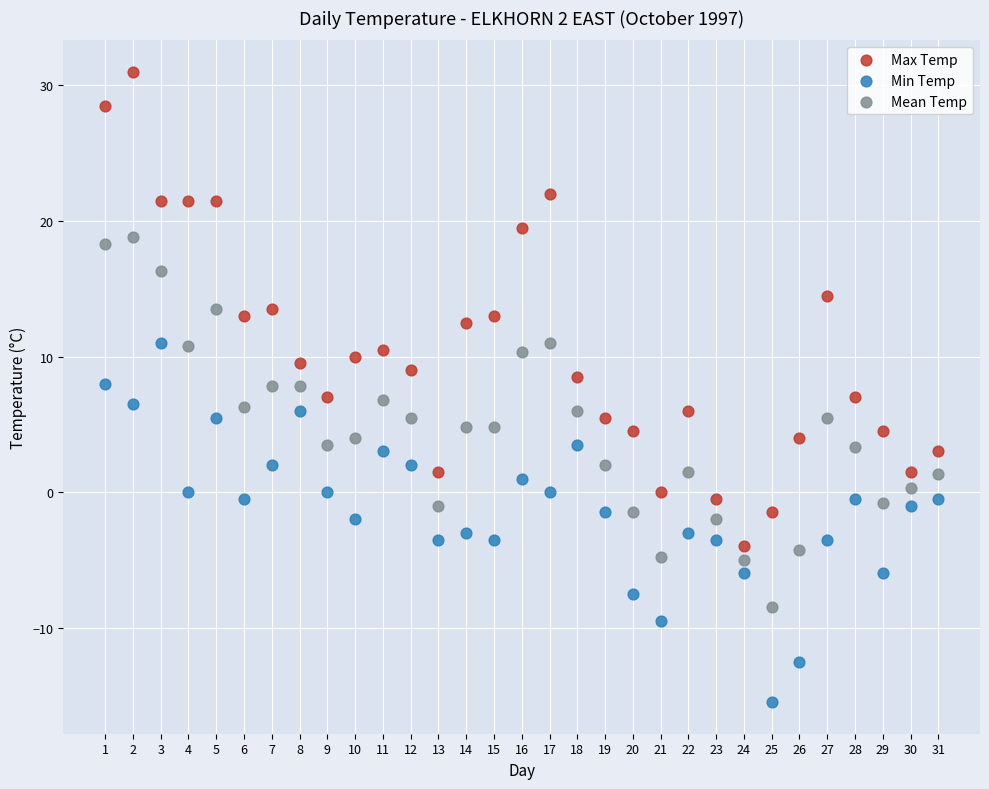

Which series contains the highest Y value?

Max Temp